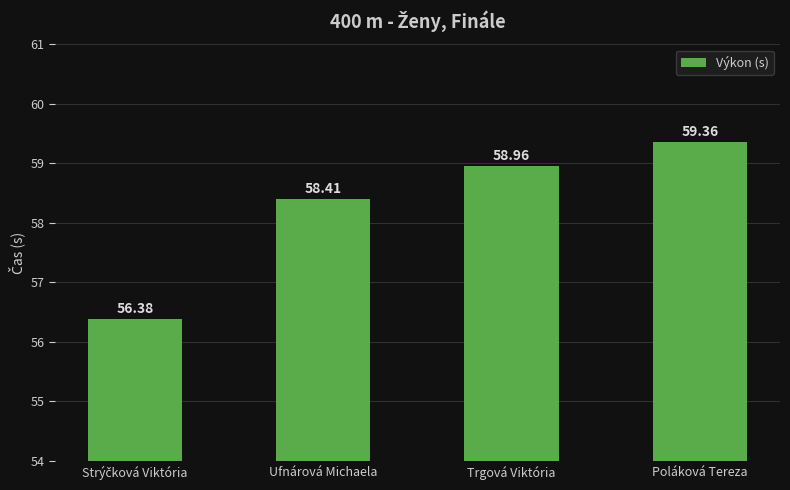

At which category does the chart reach its peak across all series?

Poláková Tereza